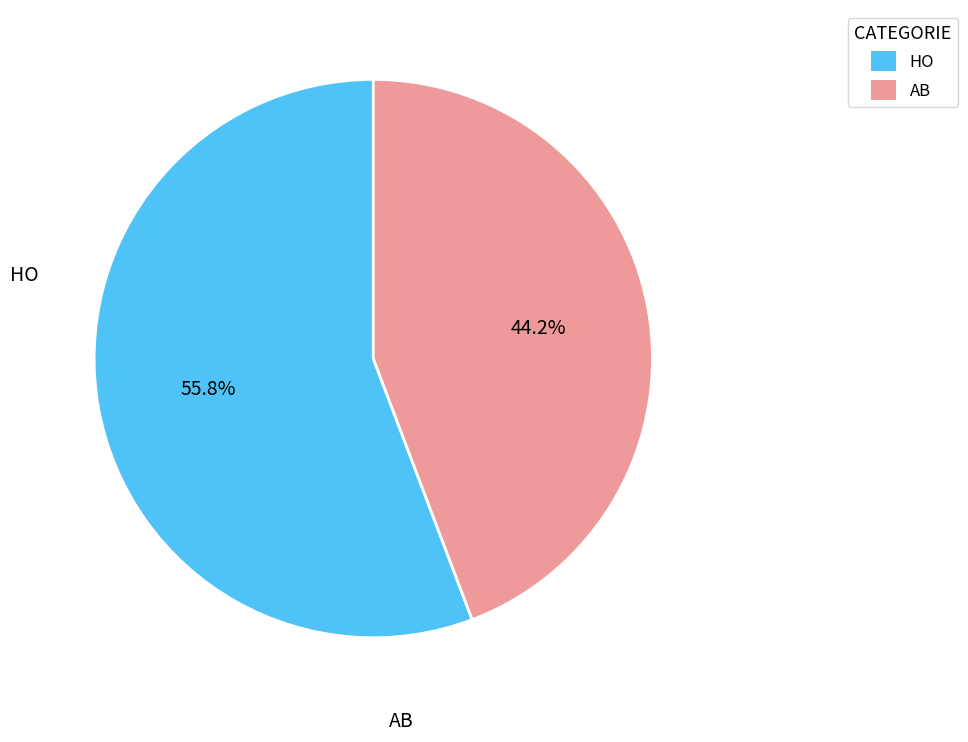

The AB slice represents 44% of the pie. True or false?

True